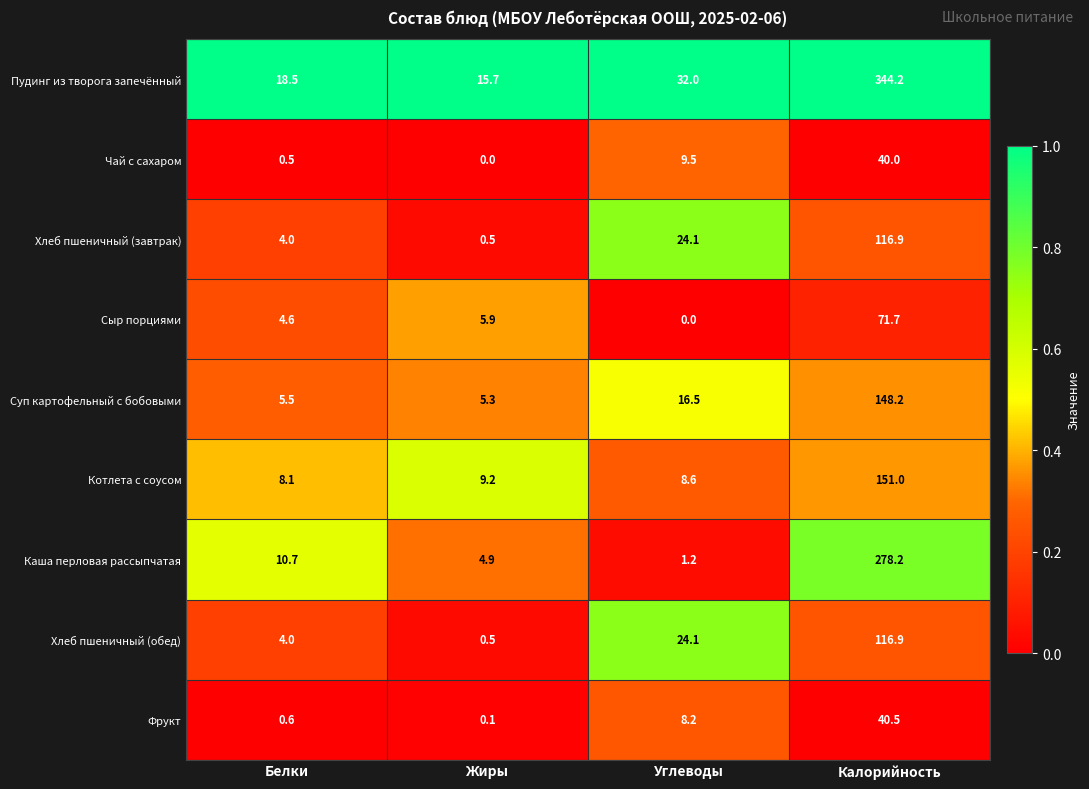

Which series has the largest total across all categories?

Пудинг из творога запечённый